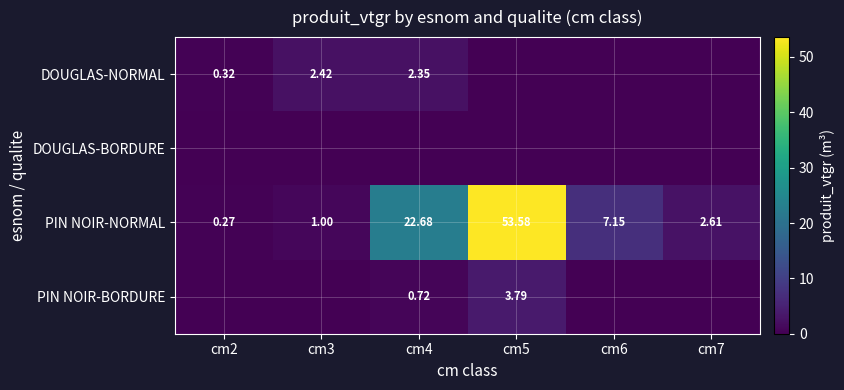

Is the value of DOUGLAS-NORMAL at cm4 greater than the value of PIN NOIR-BORDURE at cm5?

No